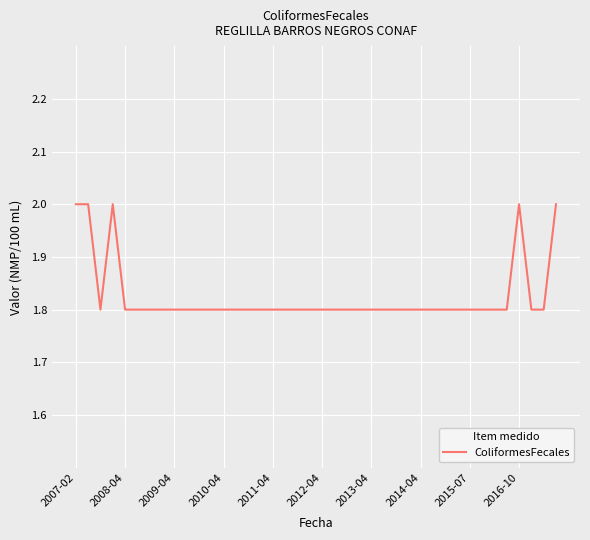

What is the greatest value displayed?

2.0